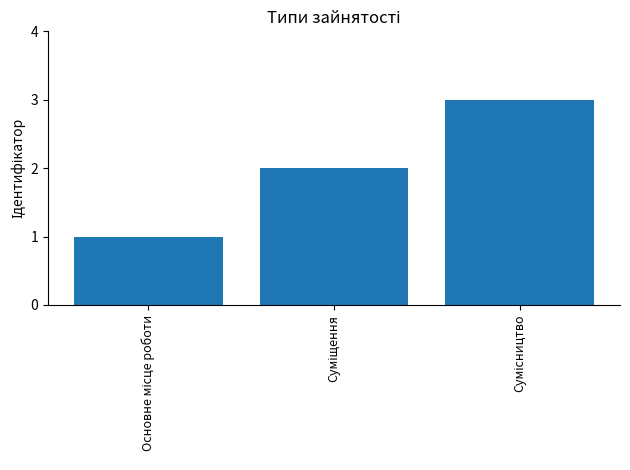

What is the sum of all values?

6